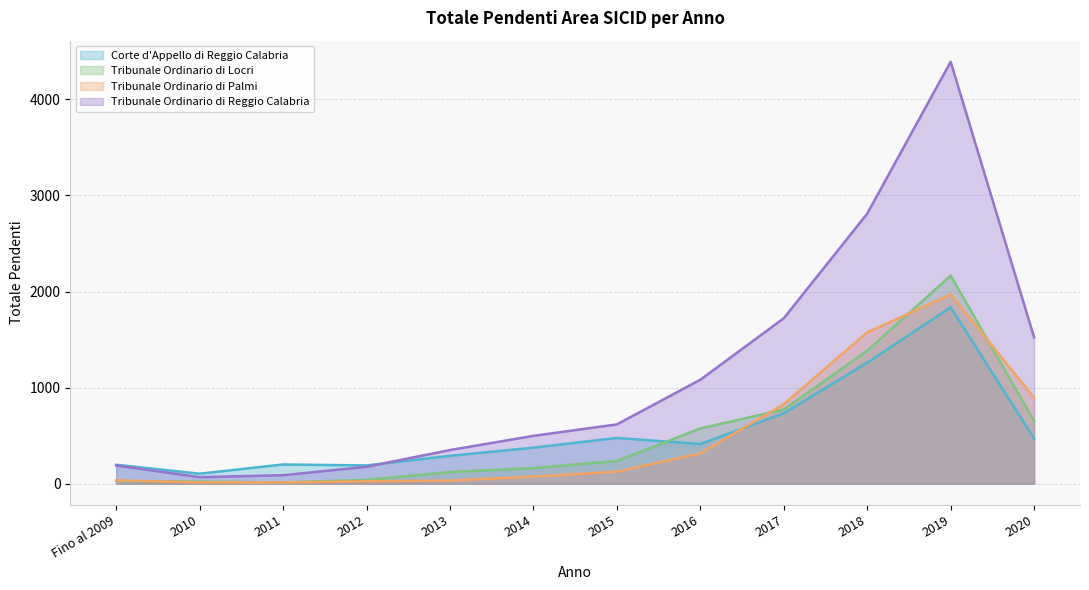

True or false: Corte d'Appello di Reggio Calabria has a value of 470 at 2020.

True